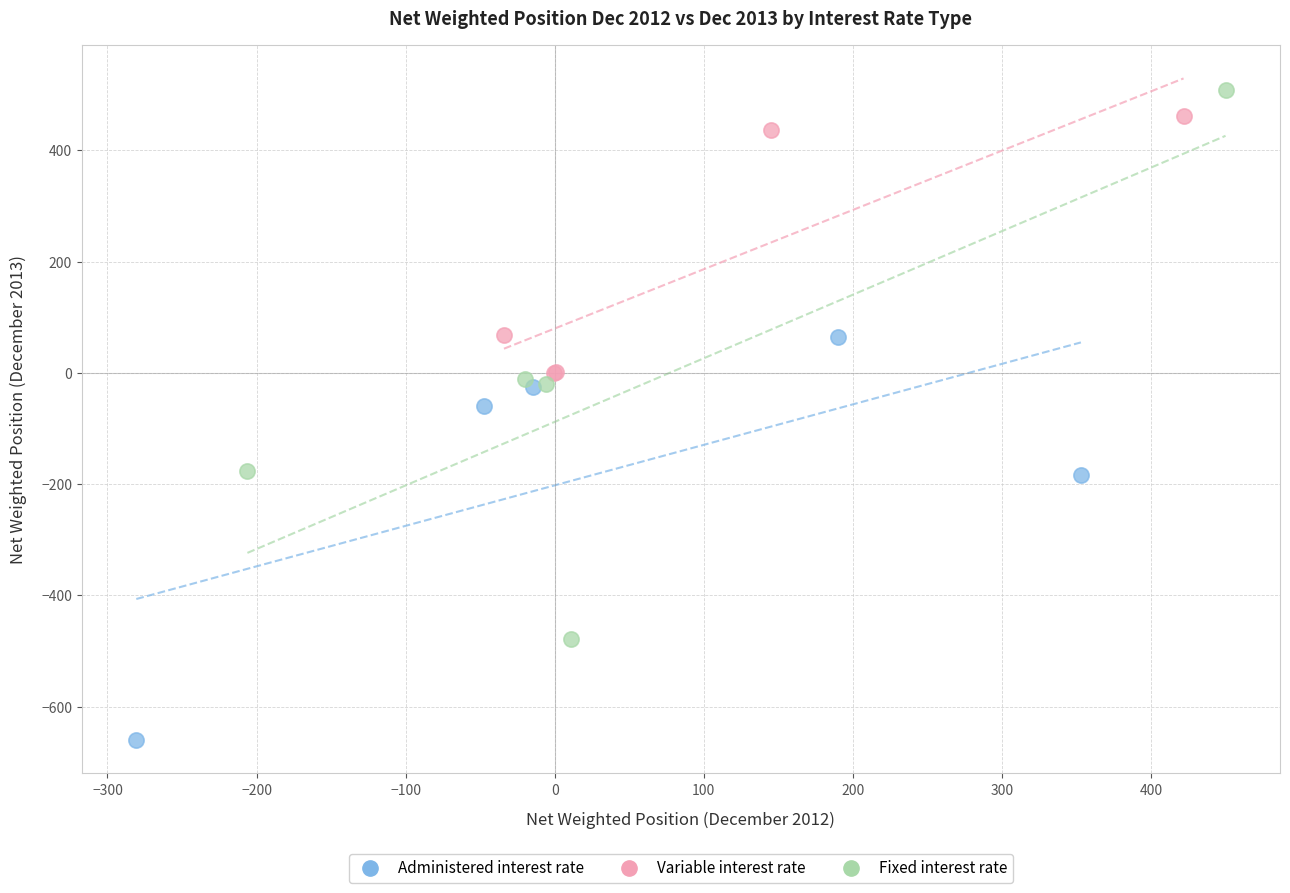

Which series has the widest spread of Y values?

Fixed interest rate